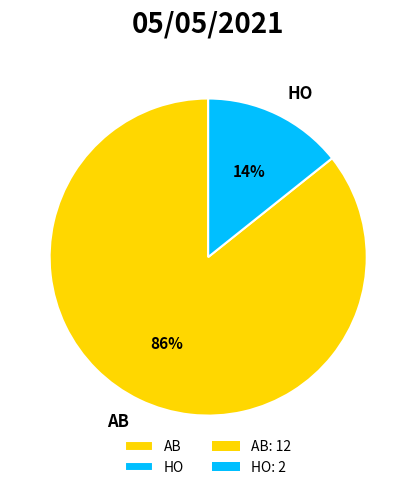

To the nearest percent, what portion does AB represent?

86%